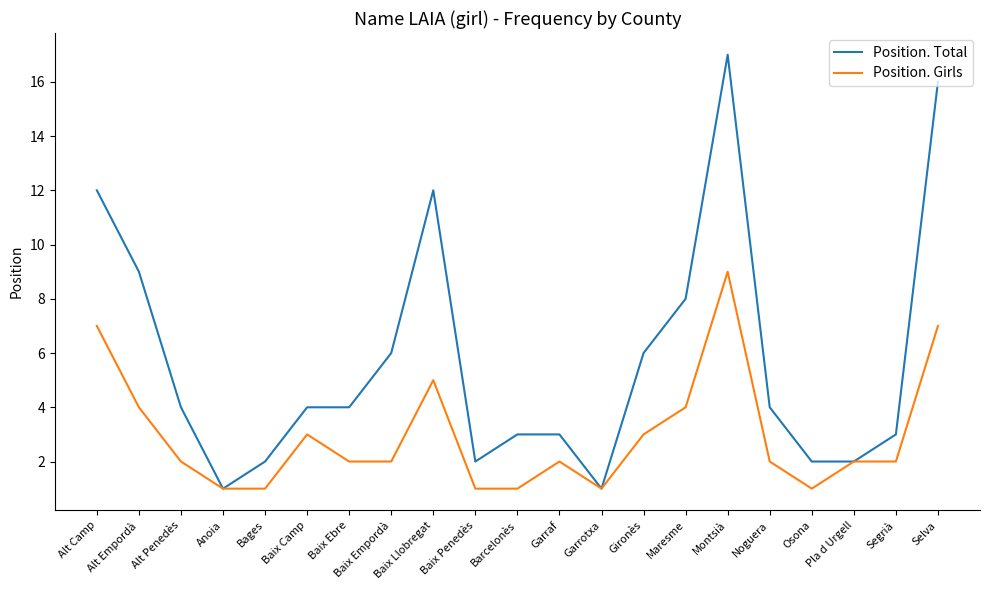

What is the minimum value shown in the chart?

1